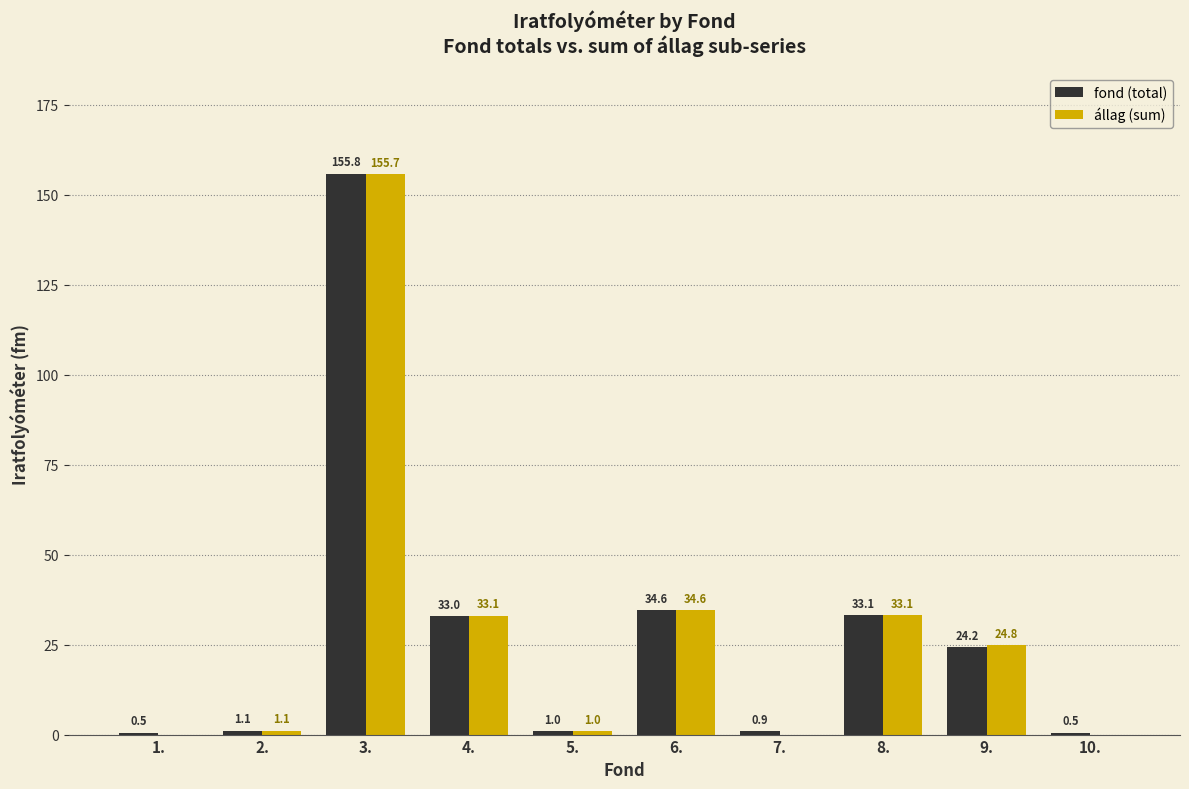

At which label does fond (total) first exceed 24?

3.